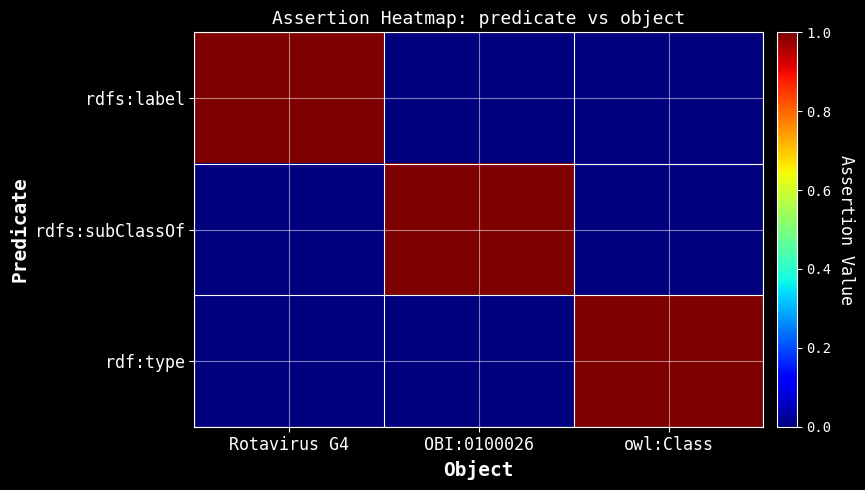

List the series in order of their peak value, lowest first.

rdfs:label, rdfs:subClassOf, rdf:type